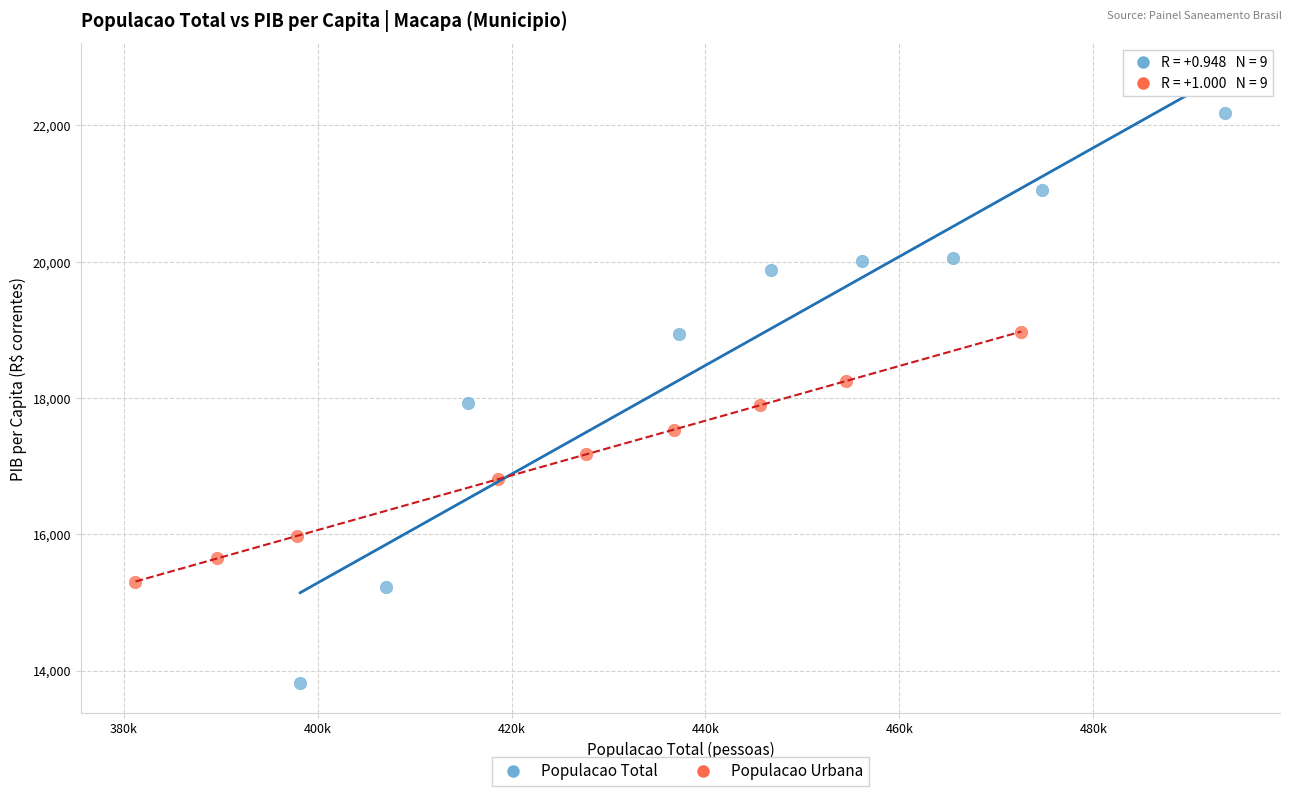

Which series reaches the minimum Y coordinate?

Populacao Total